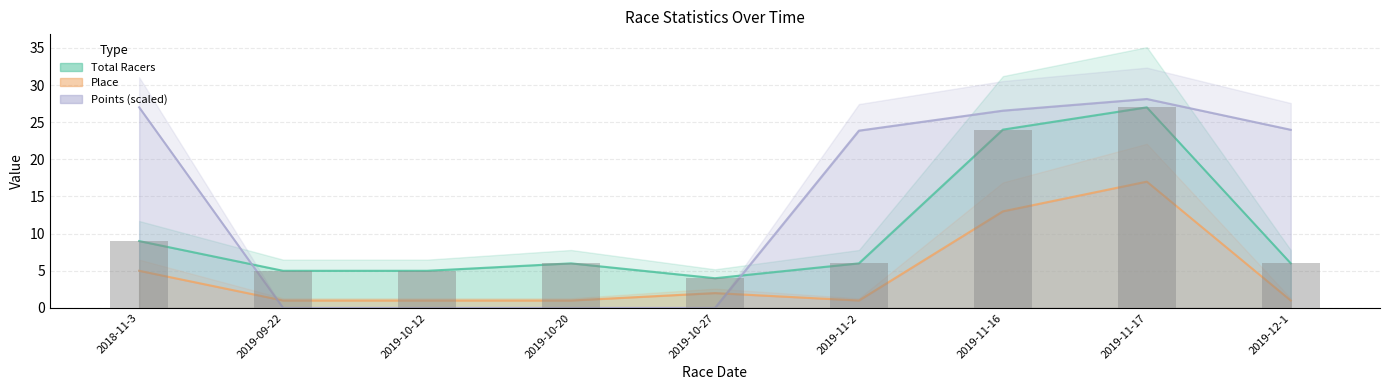

The chart shows a value of 5 at 2019-10-12. True or false?

True